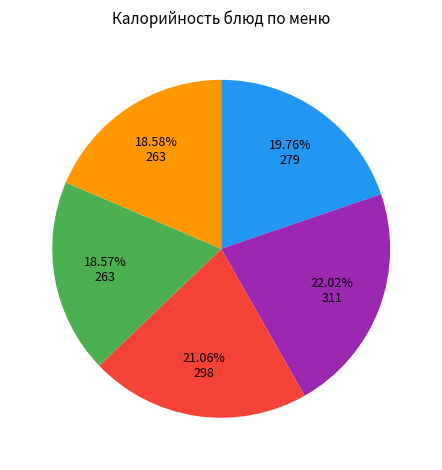

Does any single category account for the majority?

No